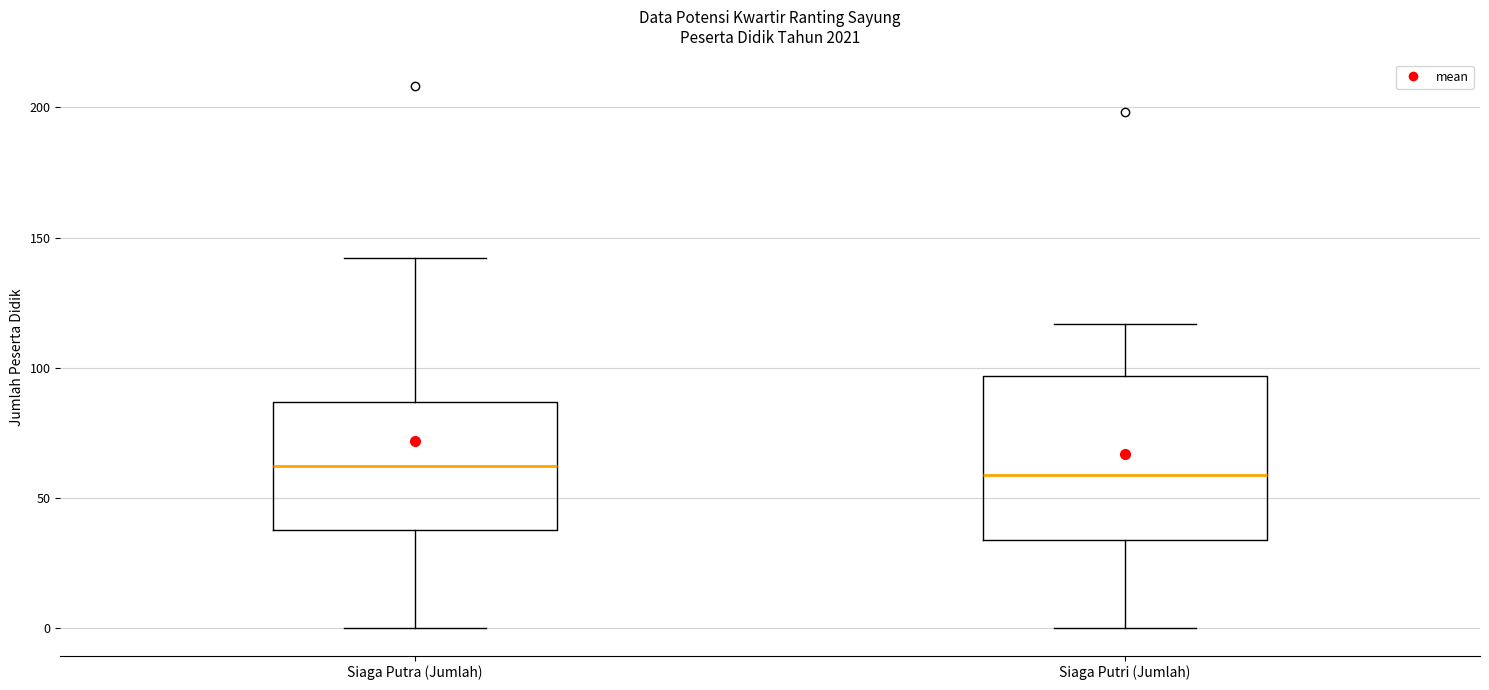

Comparing the boxes themselves (not the whiskers), which one is the tallest?

Siaga Putri (Jumlah)